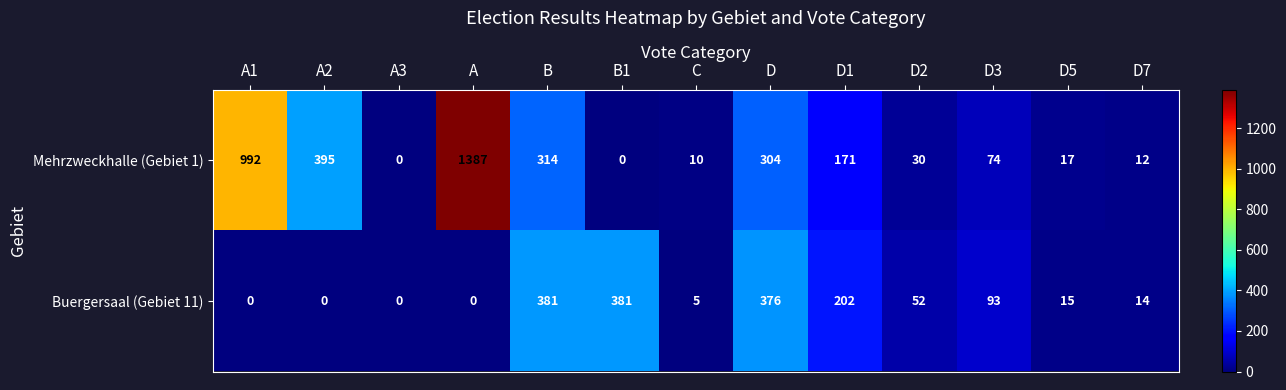

What is the greatest value displayed?

1387